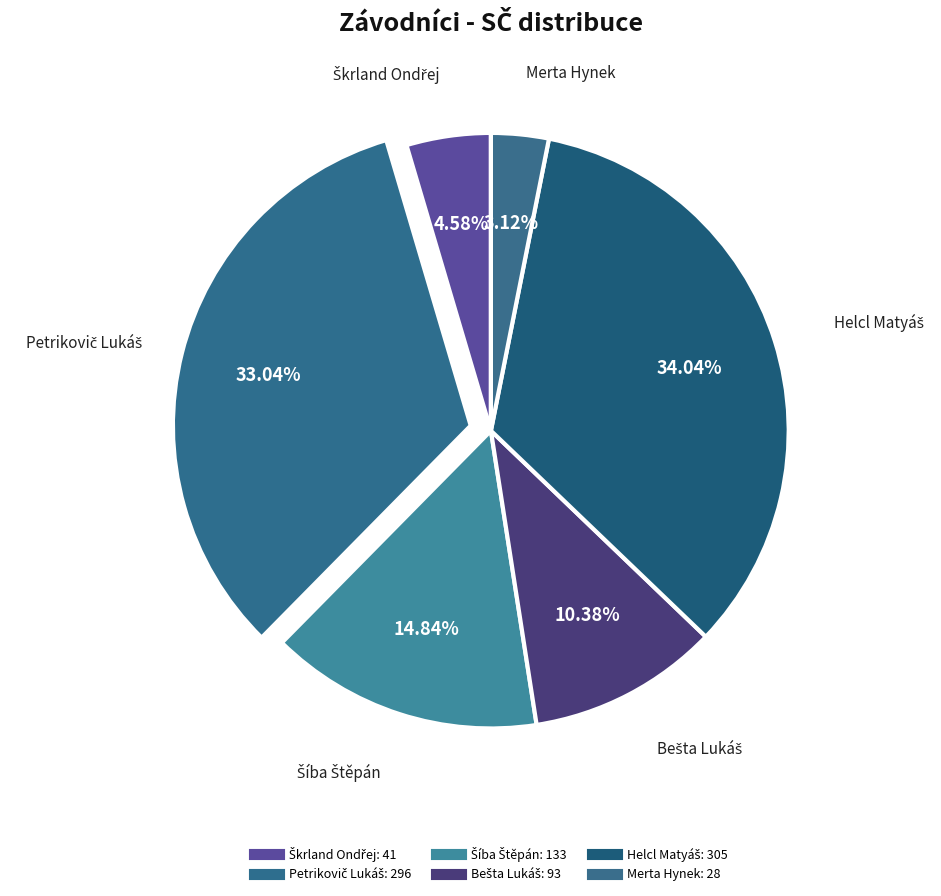

Is it true that Šíba Štěpán is 15% of the pie?

True